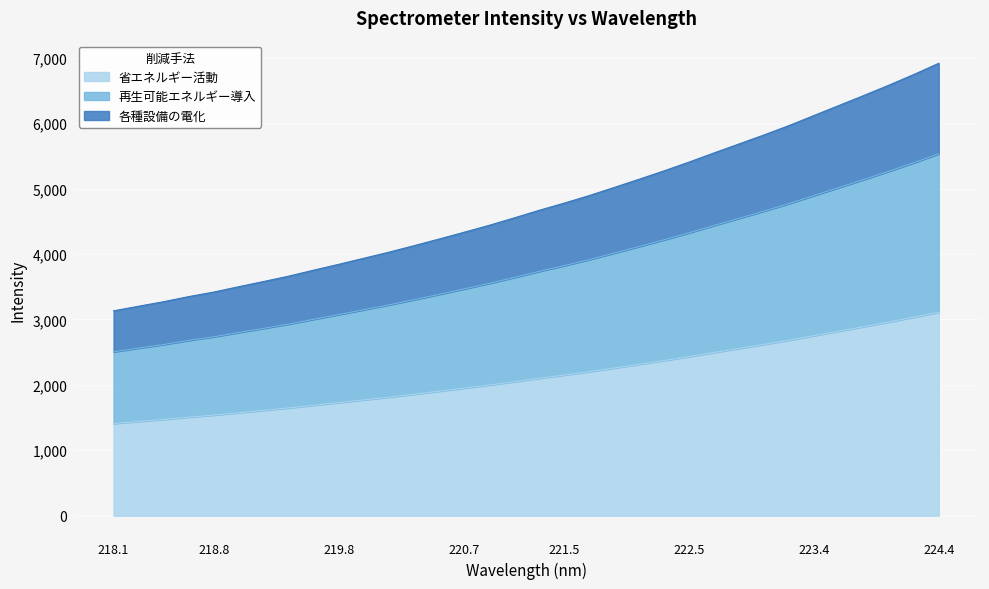

Count the number of categories in the chart.

34